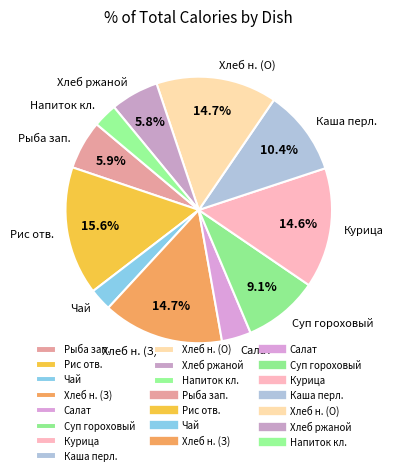

What portion of the pie excludes Рыба зап.?

94.1%